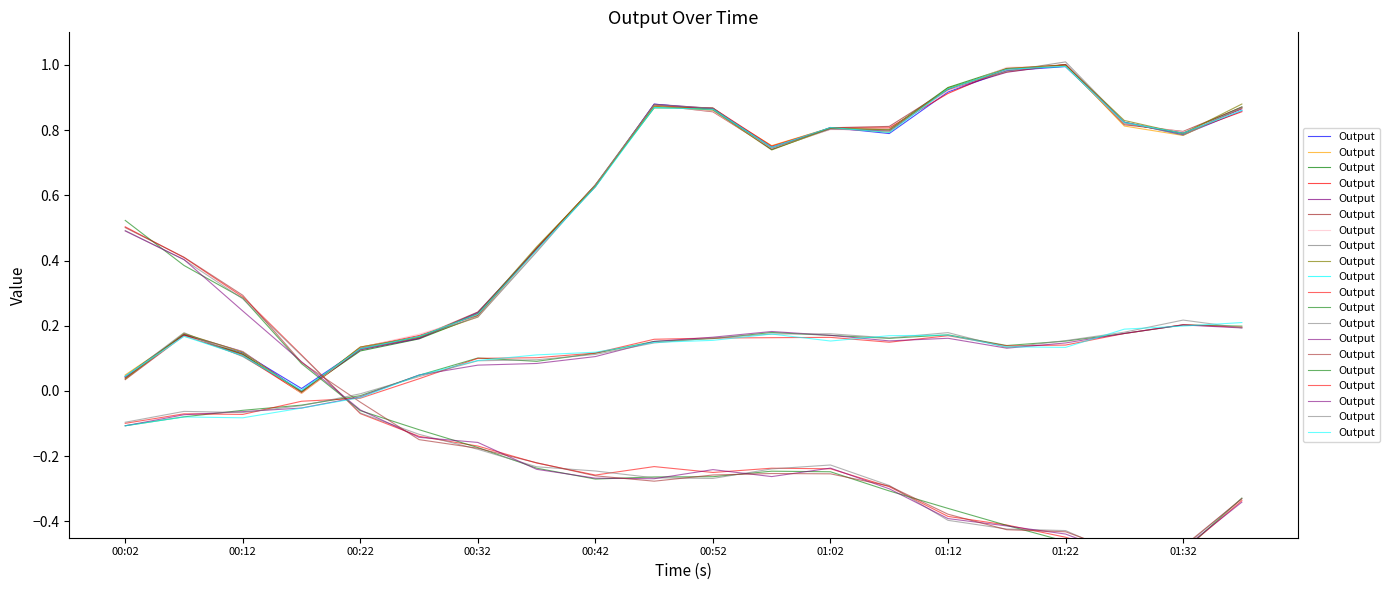

What is the sum of all values?

1.9